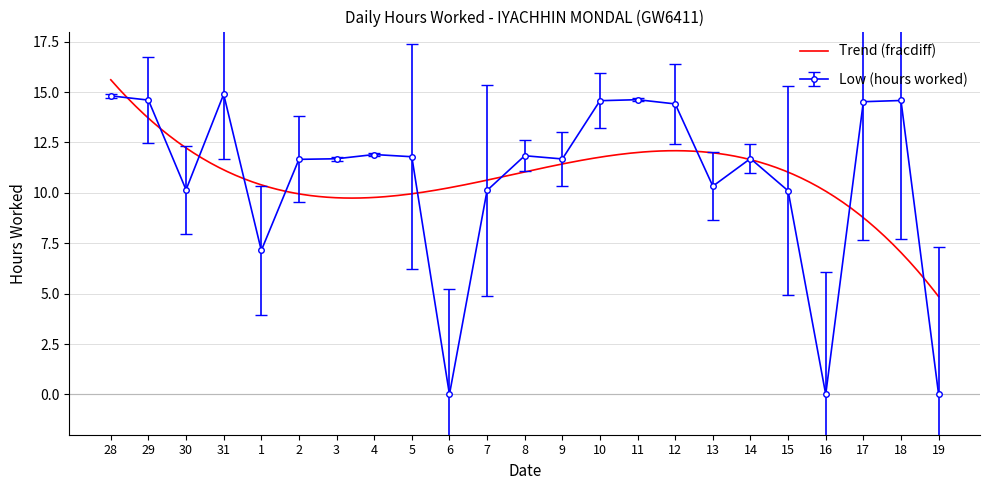

Which has a higher value, 29 or 13?

29